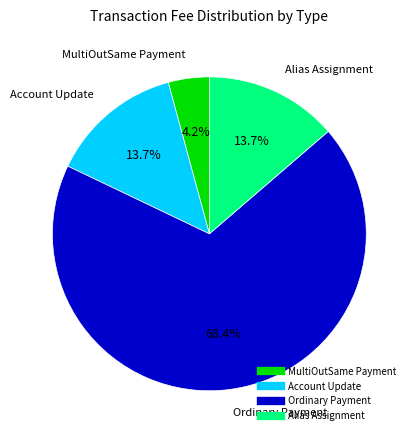

What percentage is NOT represented by MultiOutSame Payment?

95.8%